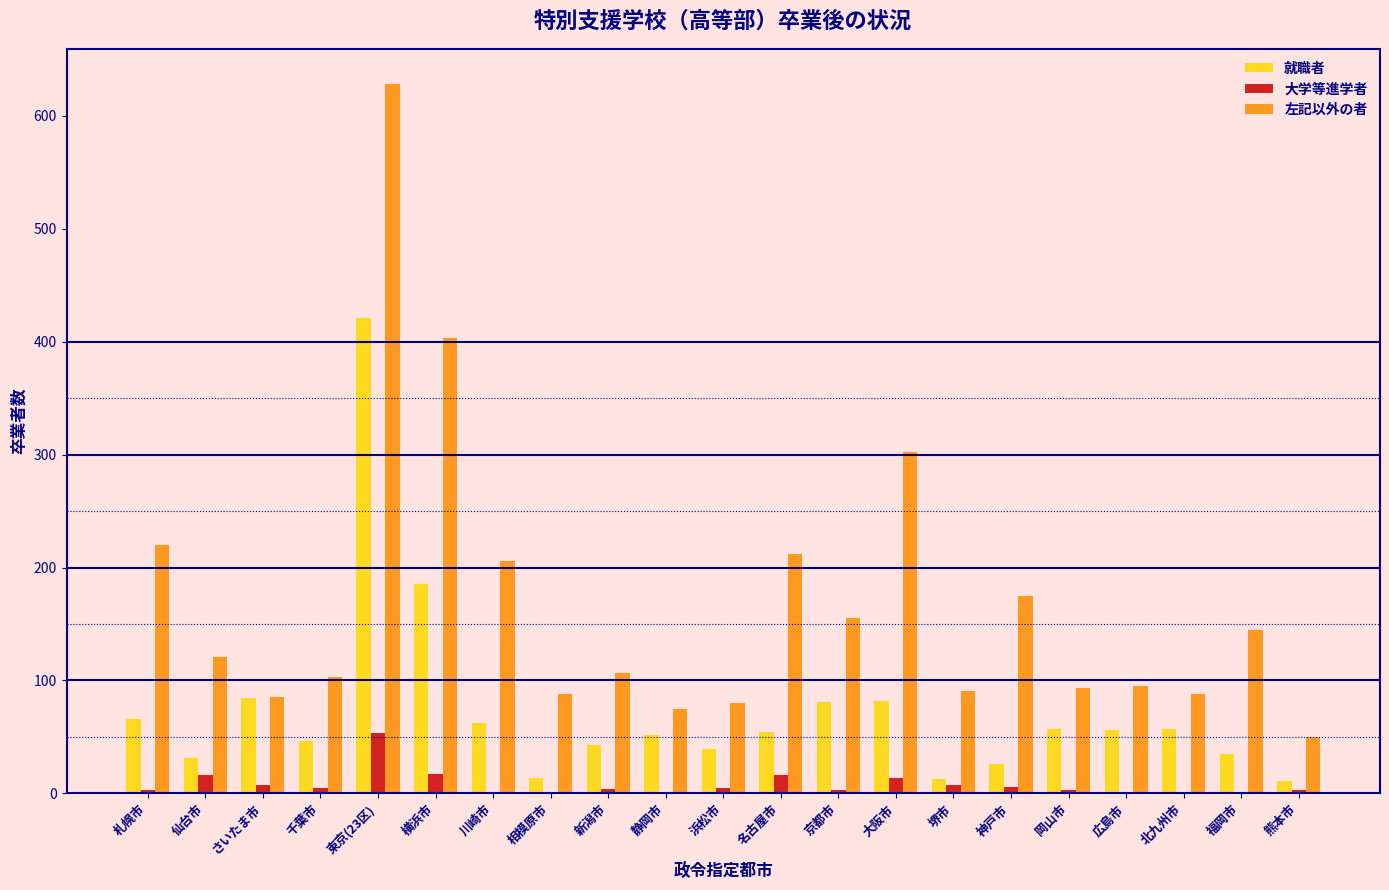

What is the sum of all 就職者 values?

1515